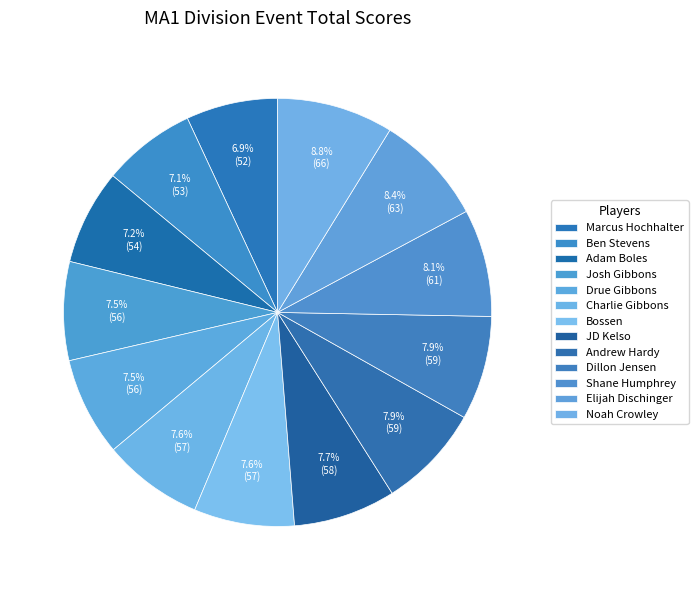

Does Shane Humphrey account for over 50% of the chart?

No